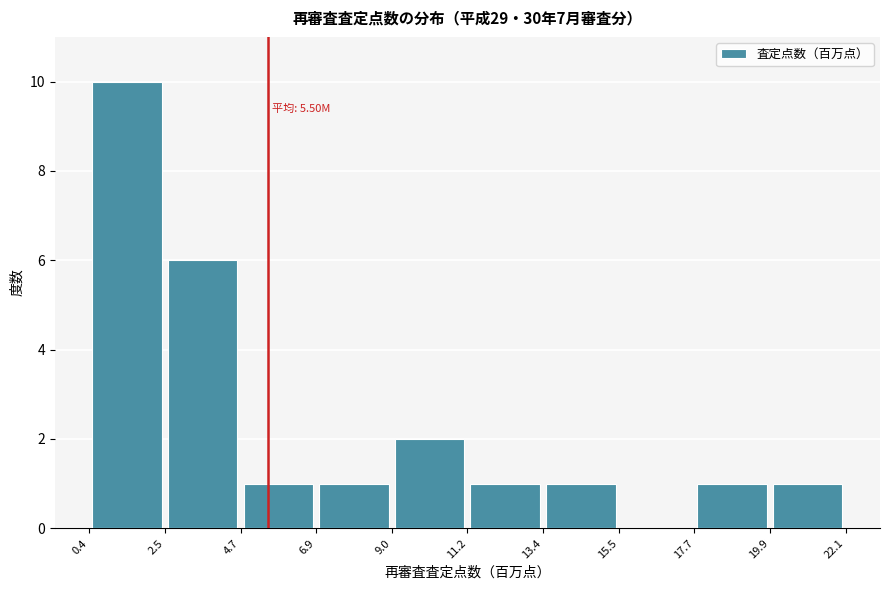

Over which range of the x-axis is the bar tallest?

0.4 to 2.5